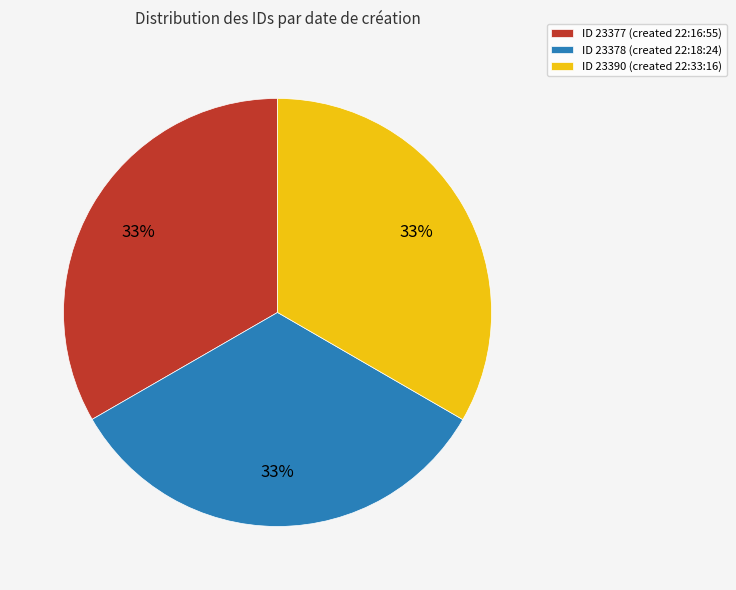

What percentage is the ID 23378 (created 22:18:24) slice, to the nearest percent?

33%